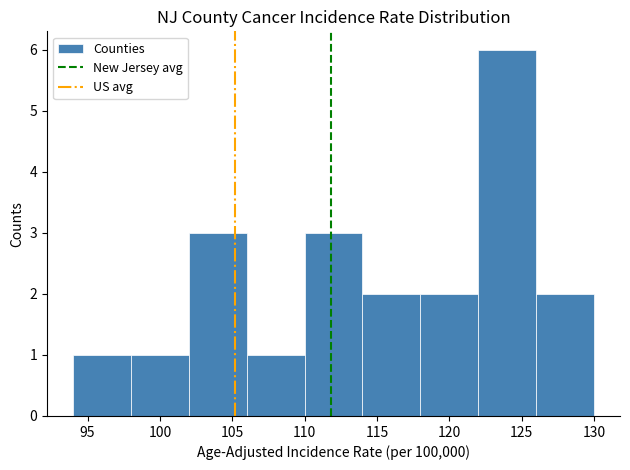

Reading left to right, transcribe this chart: for each bar, give the range it covers on the x-axis and its height. The values are not printed on the chart, so give them approximately, as read against the axis.

94 to 98: 1
98 to 102: 1
102 to 106: 3
106 to 110: 1
110 to 114: 3
114 to 118: 2
118 to 122: 2
122 to 126: 6
126 to 130: 2